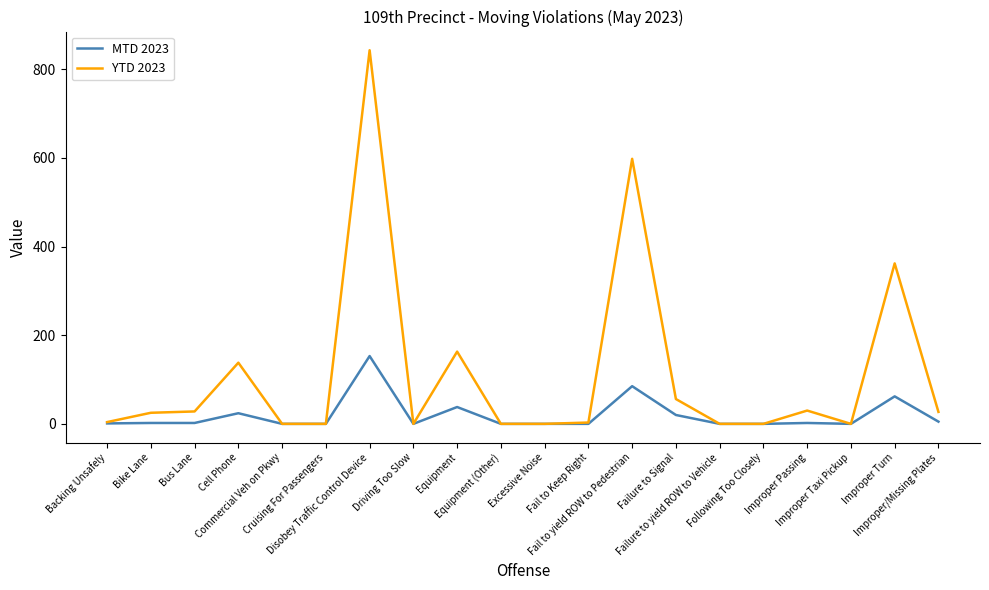

Rank the series by their average value, from lowest to highest.

MTD 2023, YTD 2023